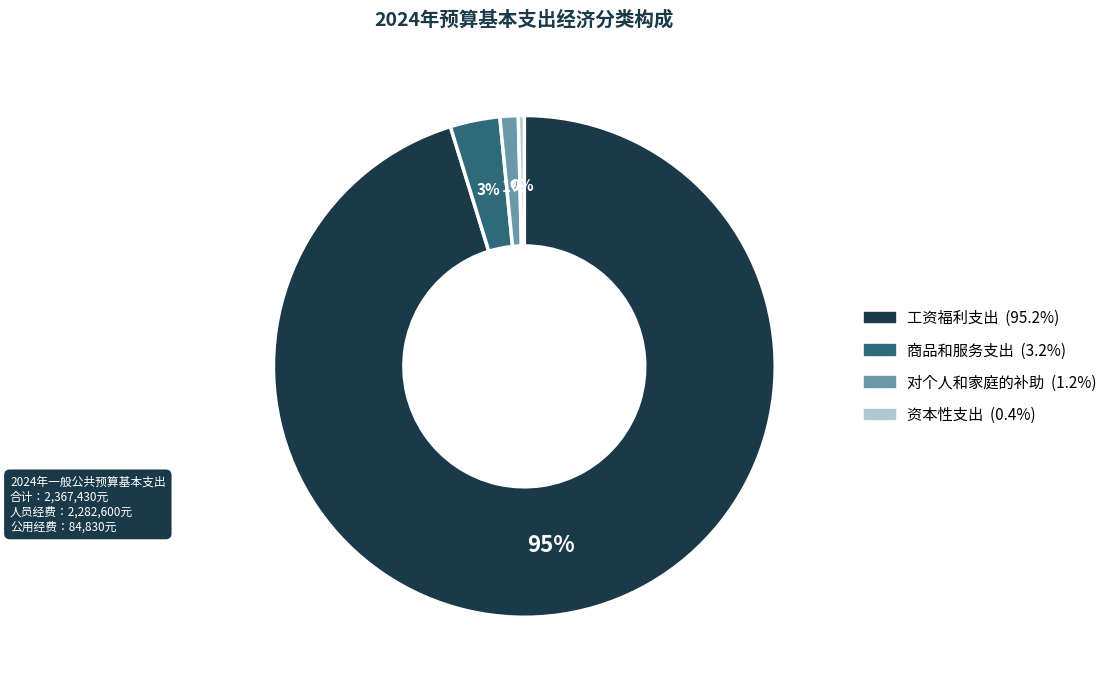

Does 资本性支出 represent more than half of the total?

No